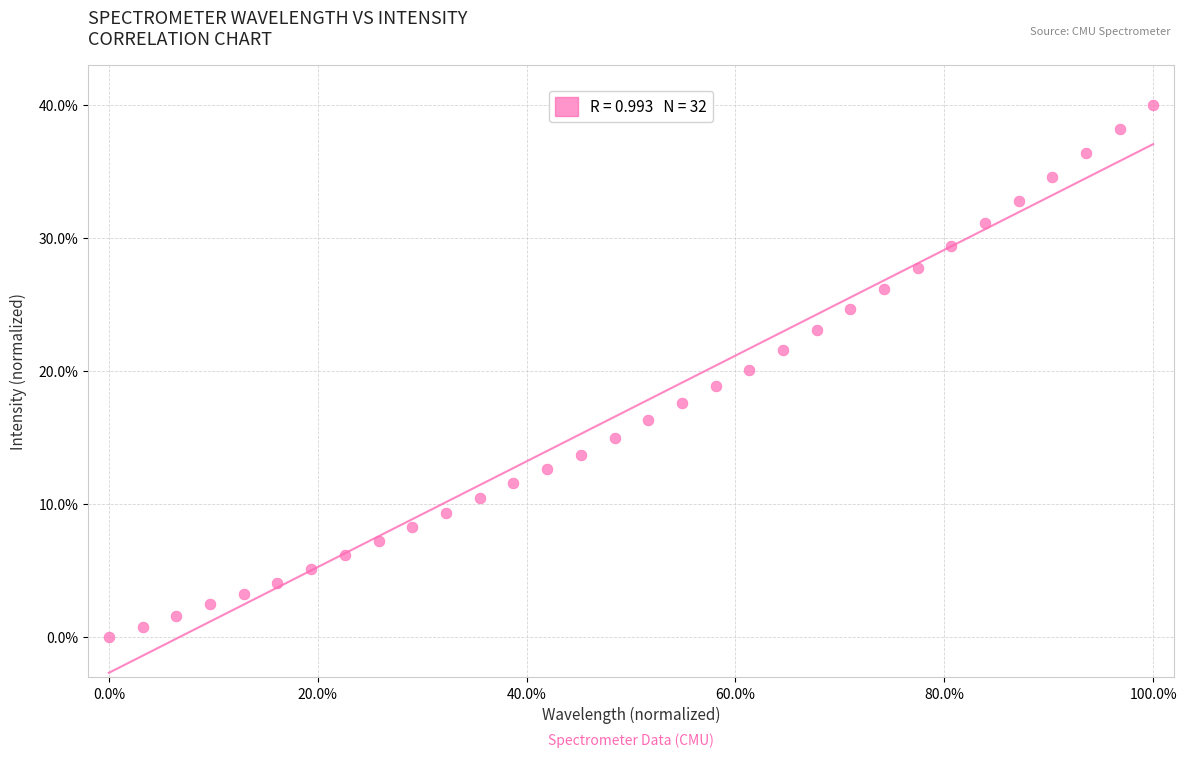

What is the range of Y values (max minus min)?

40.0